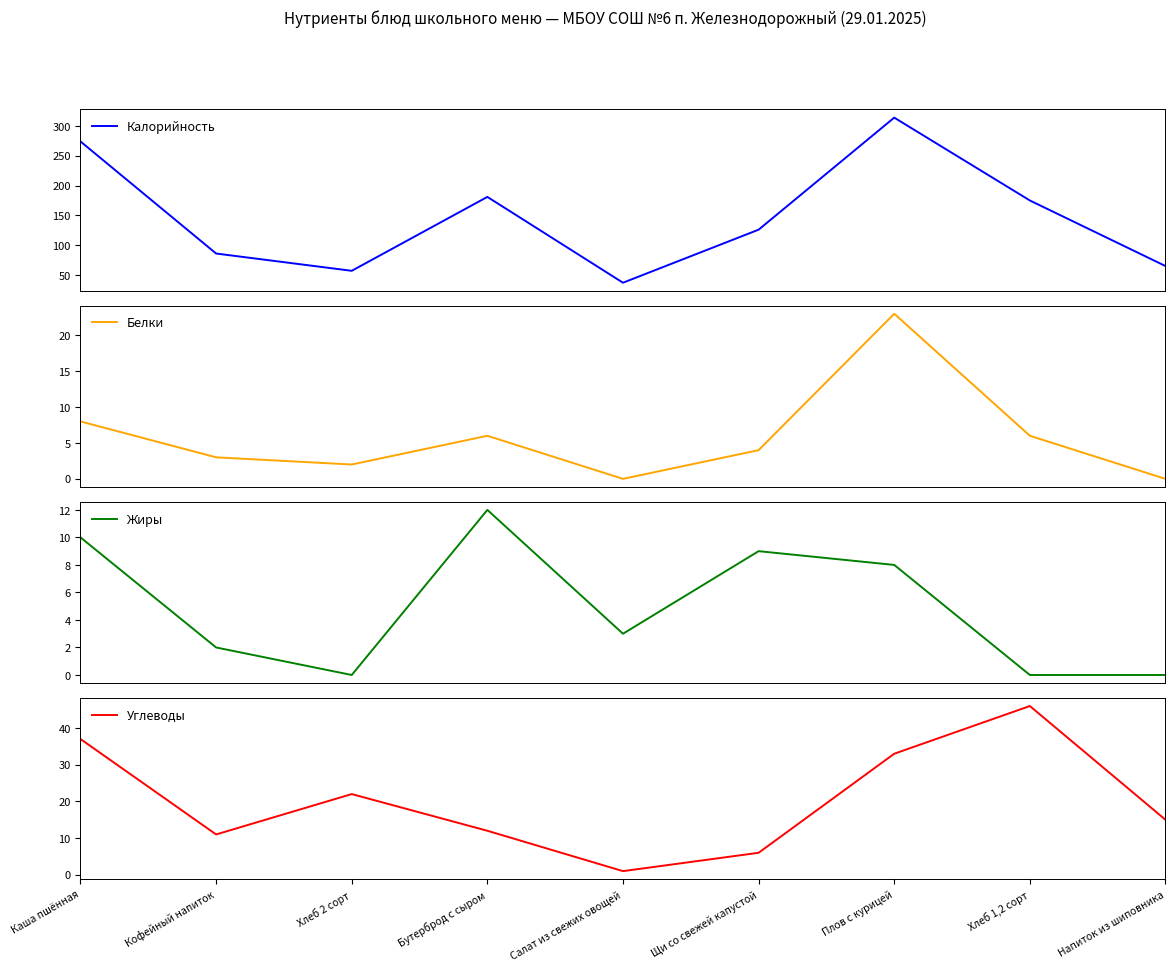

How many times do Жиры and Белки cross each other?

3